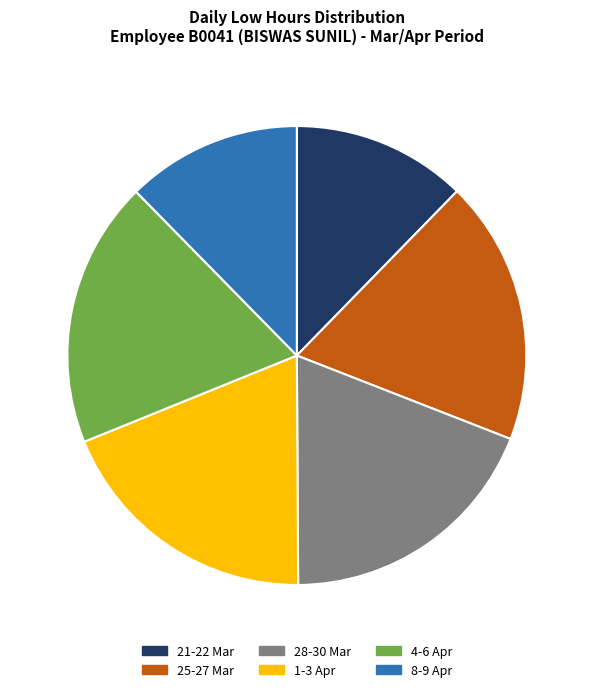

Count the number of slices in the pie.

6